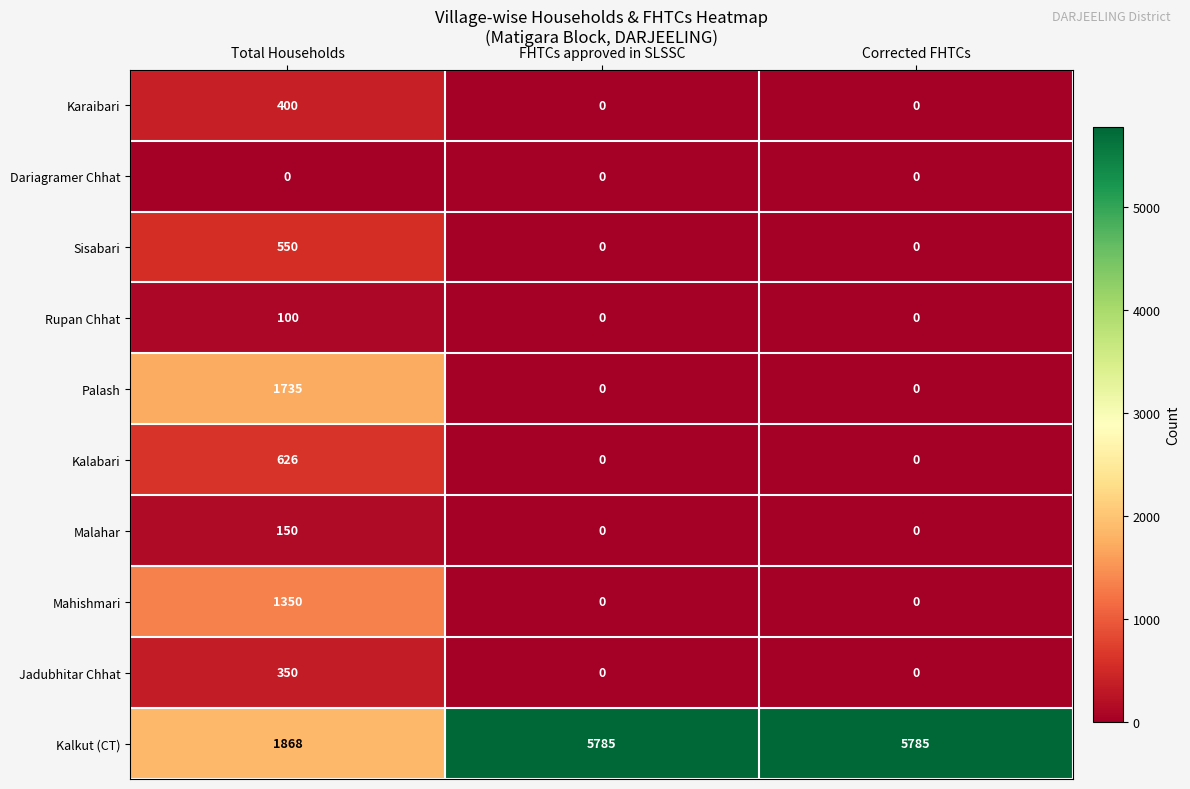

What is the maximum value shown in the chart?

5785